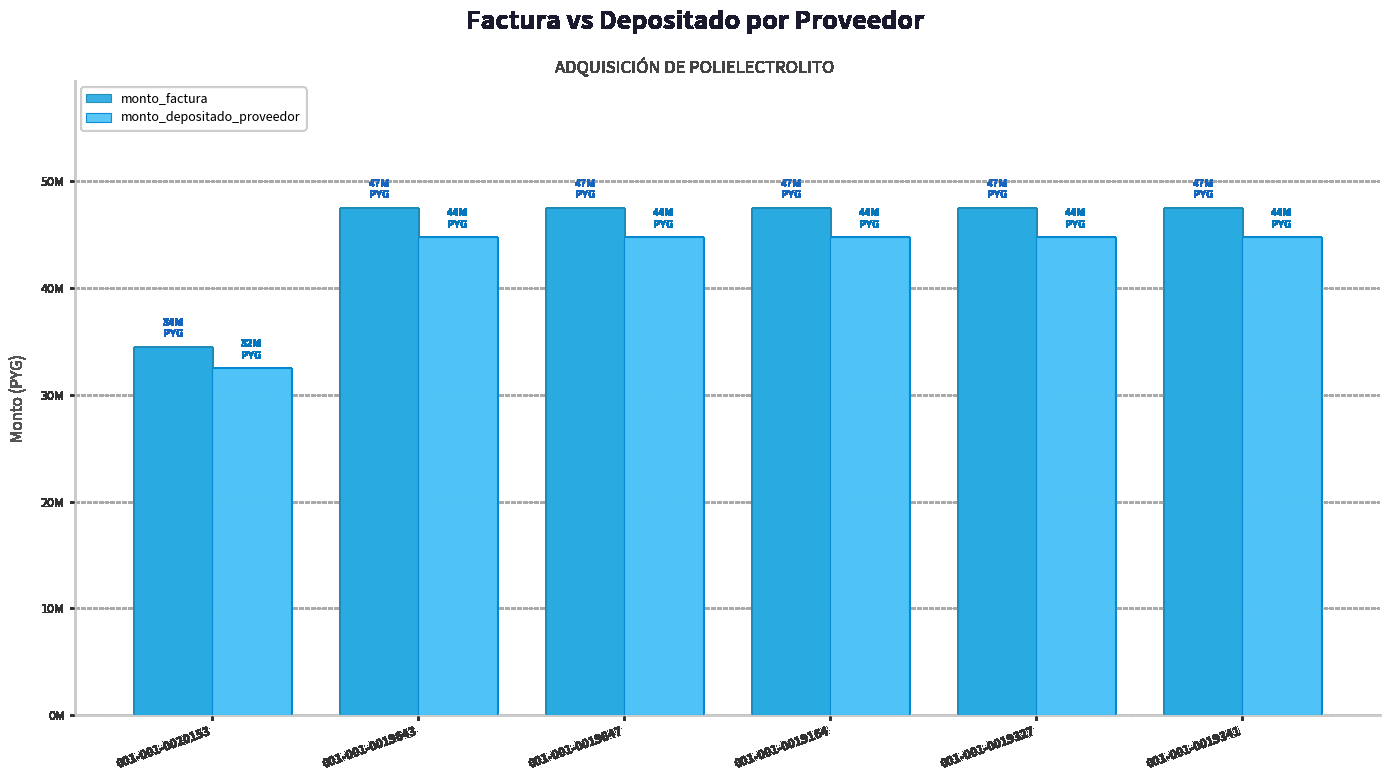

What is the label of the 3rd bar from the right?

001-001-0019164